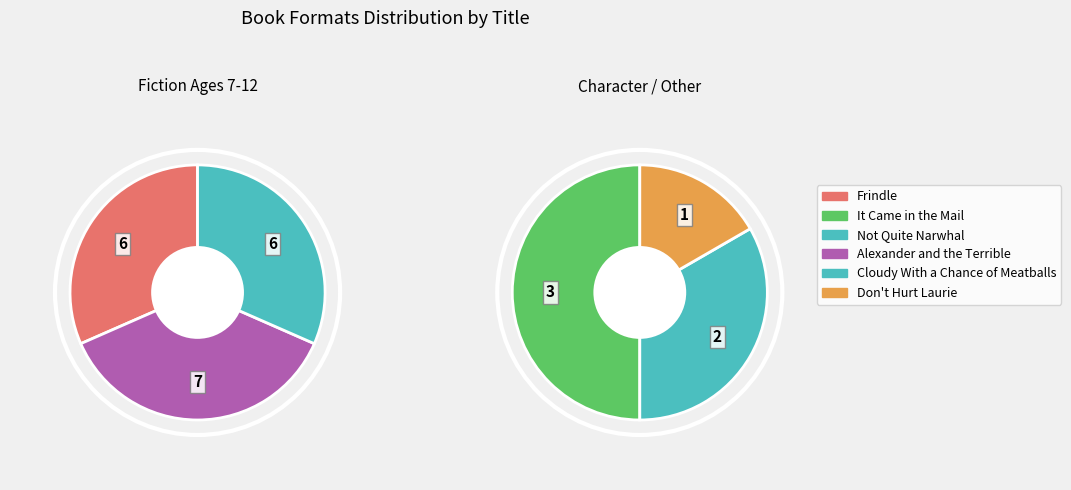

Which category has the biggest portion of the pie?

Alexander and the Terrible